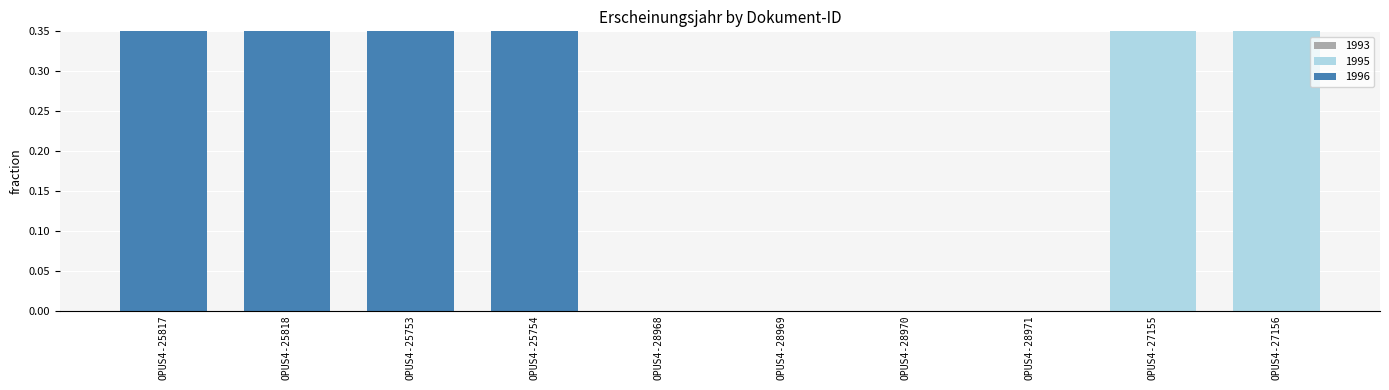

What is the label of the 9th bar from the left?

OPUS4-27155